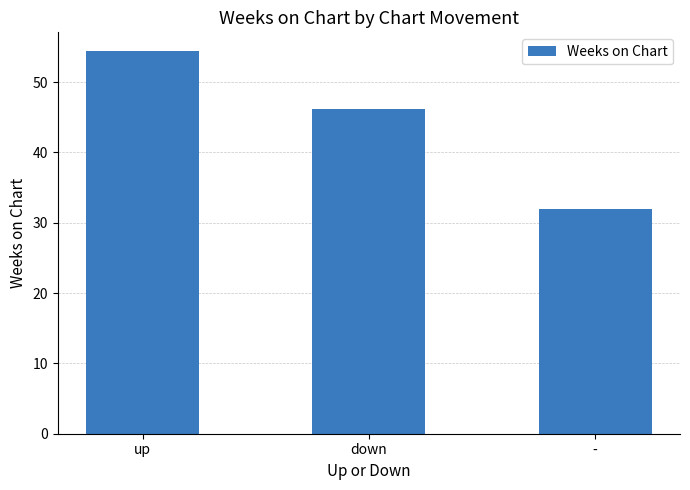

Which category has the lowest value across all series?

-